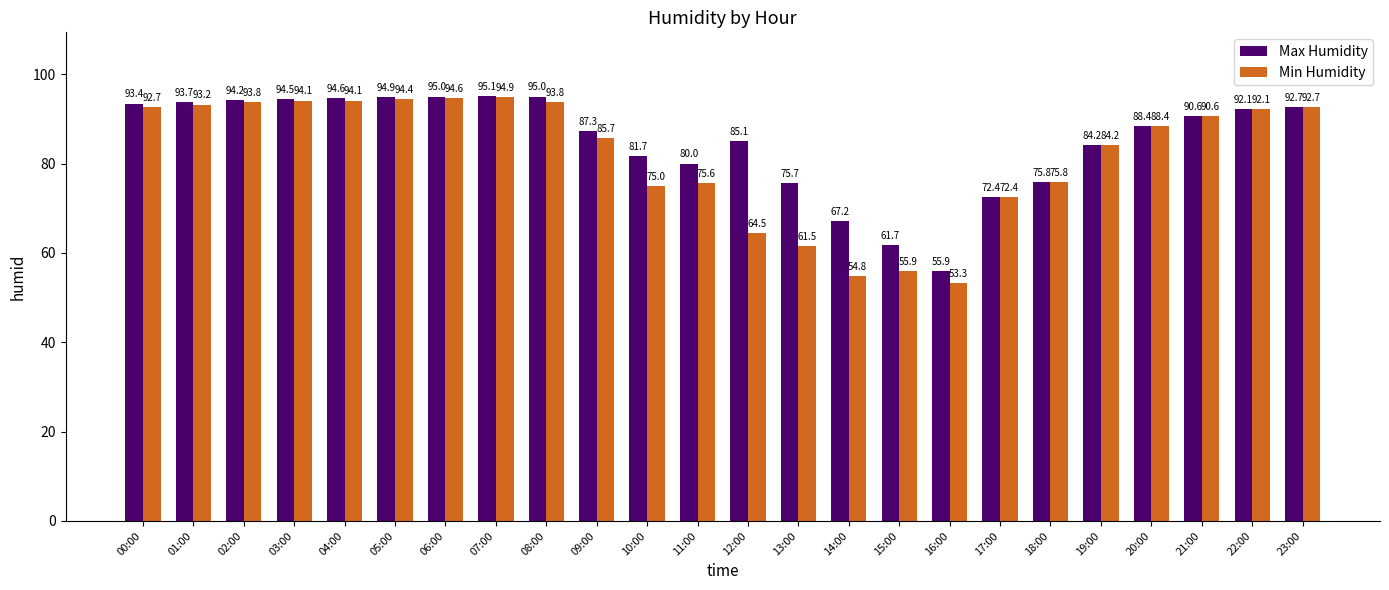

True or false: Min Humidity has a value of 92.7 at 00:00.

True